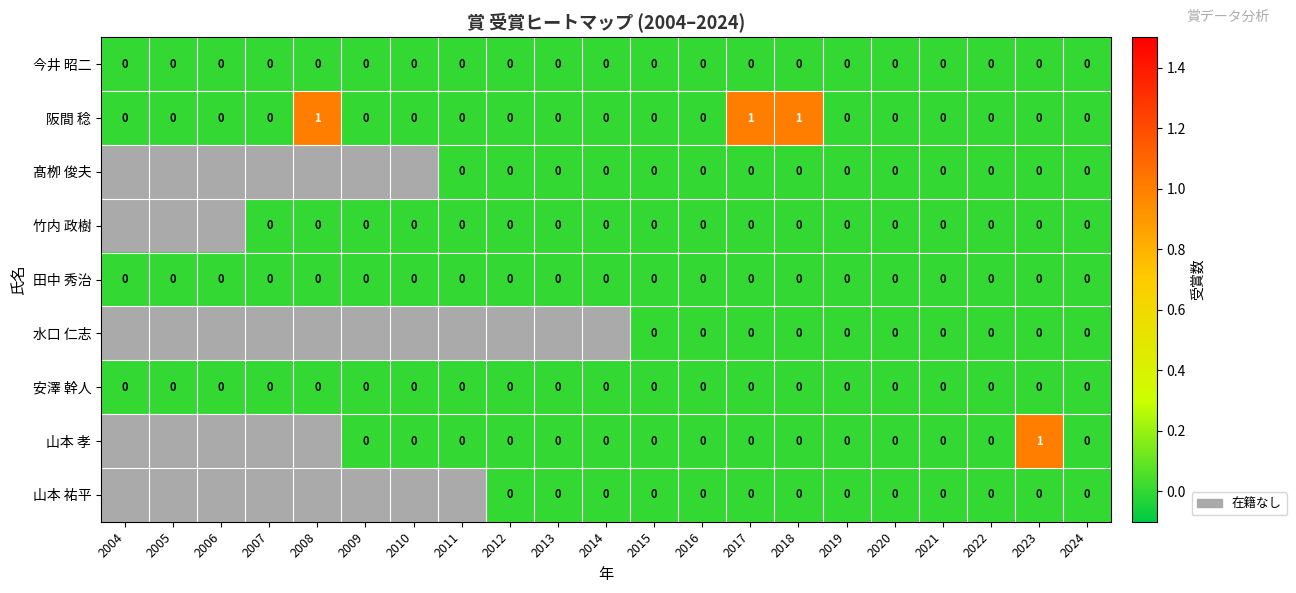

List the labels in order of 山本 祐平 value, smallest first.

2004, 2005, 2006, 2007, 2008, 2009, 2010, 2011, 2012, 2013, 2014, 2015, 2016, 2017, 2018, 2019, 2020, 2021, 2022, 2023, 2024